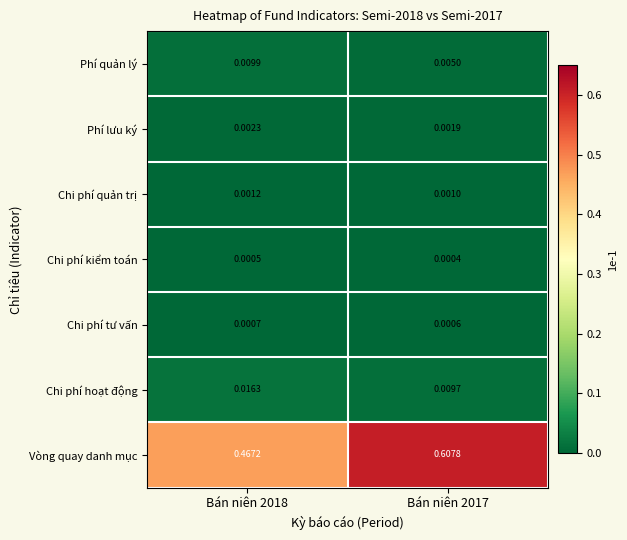

Rank the series by their maximum value, from lowest to highest.

Chi phí kiểm toán, Chi phí tư vấn, Chi phí quản trị, Phí lưu ký, Phí quản lý, Chi phí hoạt động, Vòng quay danh mục